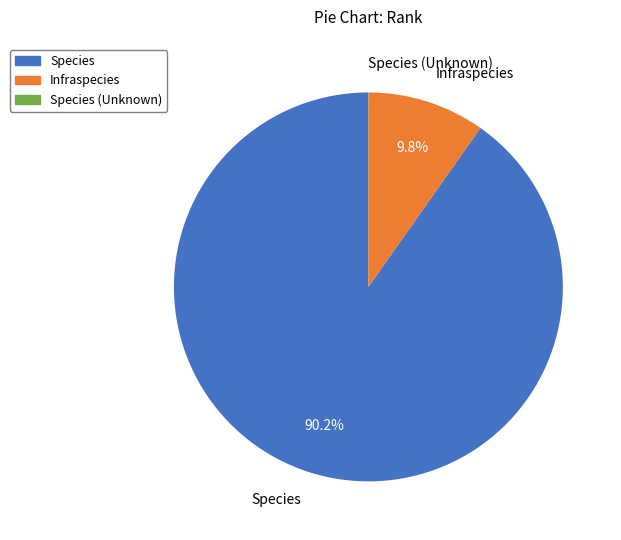

Which category has the biggest portion of the pie?

Species